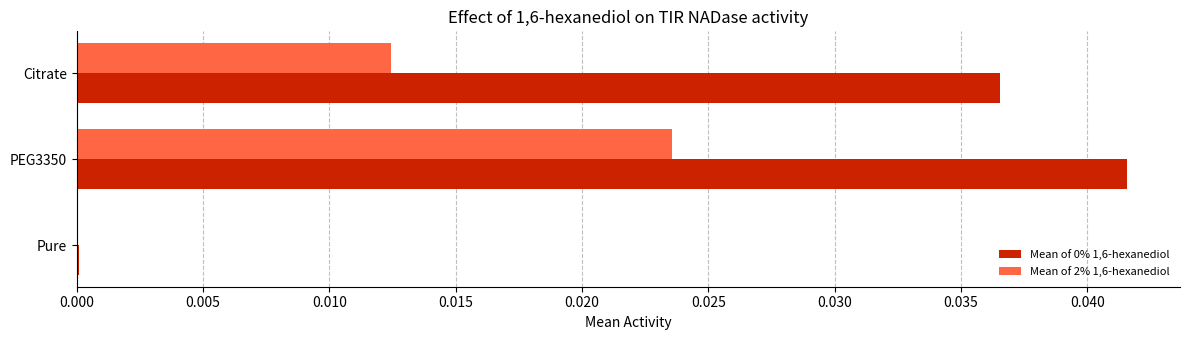

At which category is the sum across all series the highest?

PEG3350